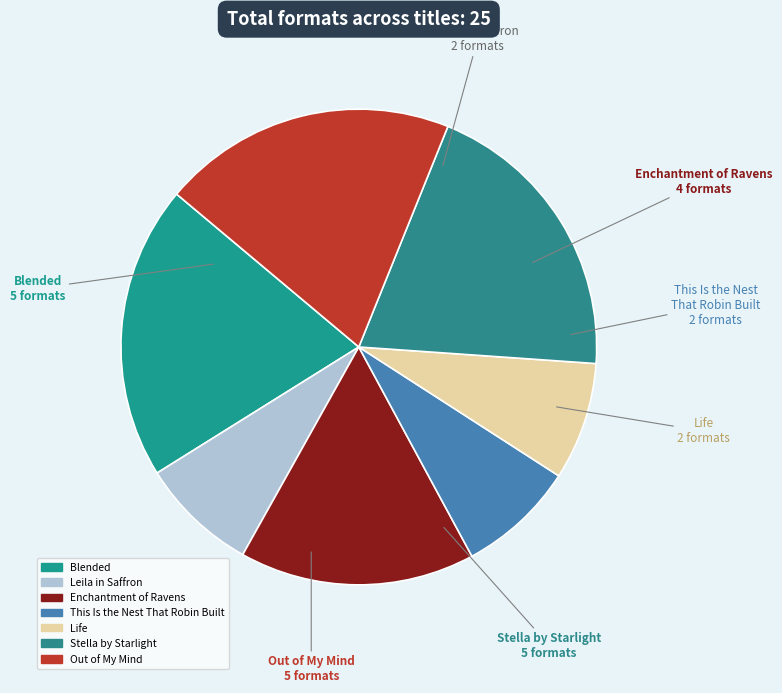

Does any single category account for the majority?

No